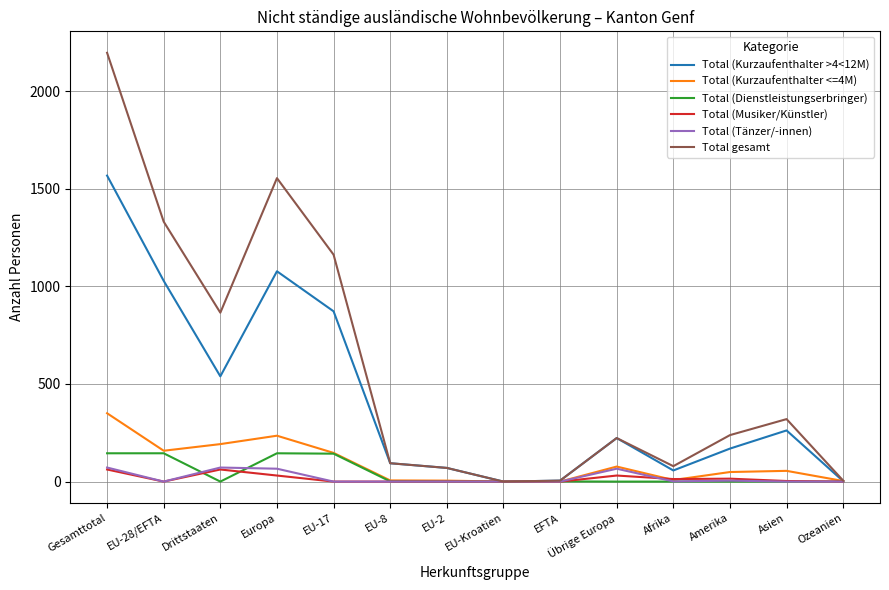

What is the spread (max minus min) of values at Gesamttotal?

2134